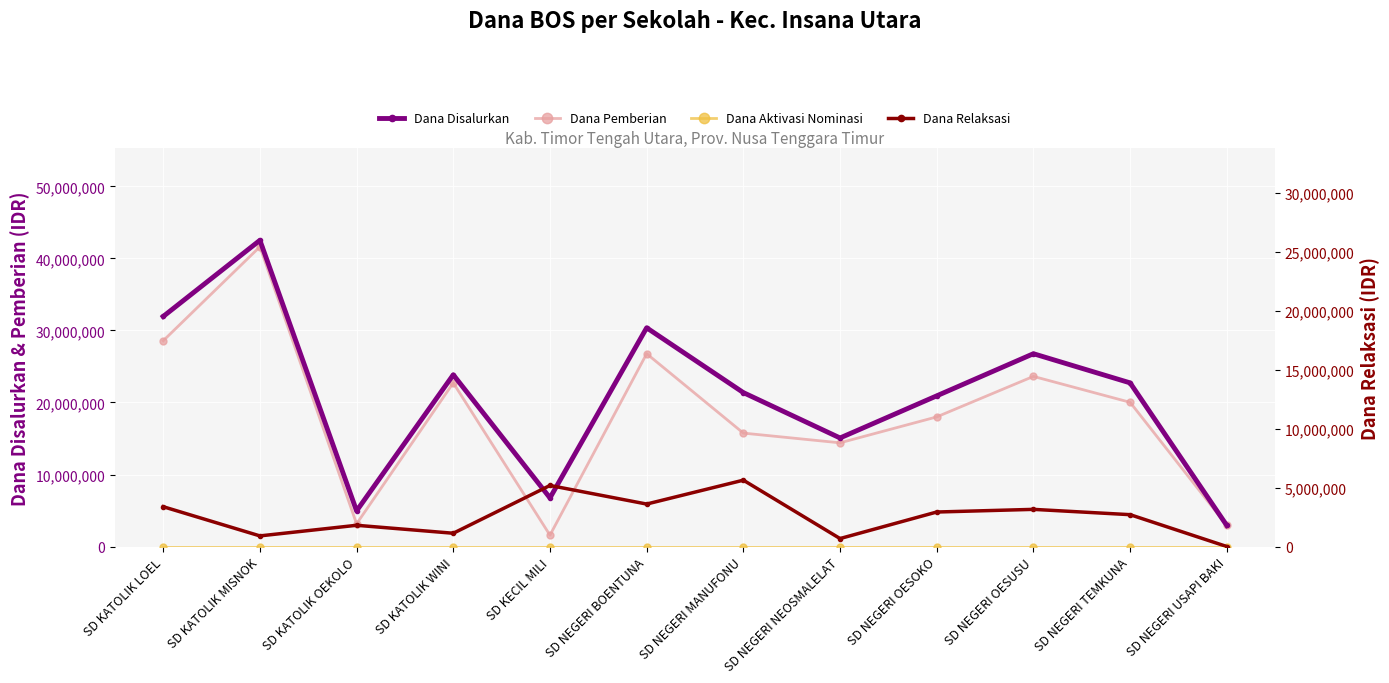

How many values in the Dana Pemberian series exceed 20025000?

5